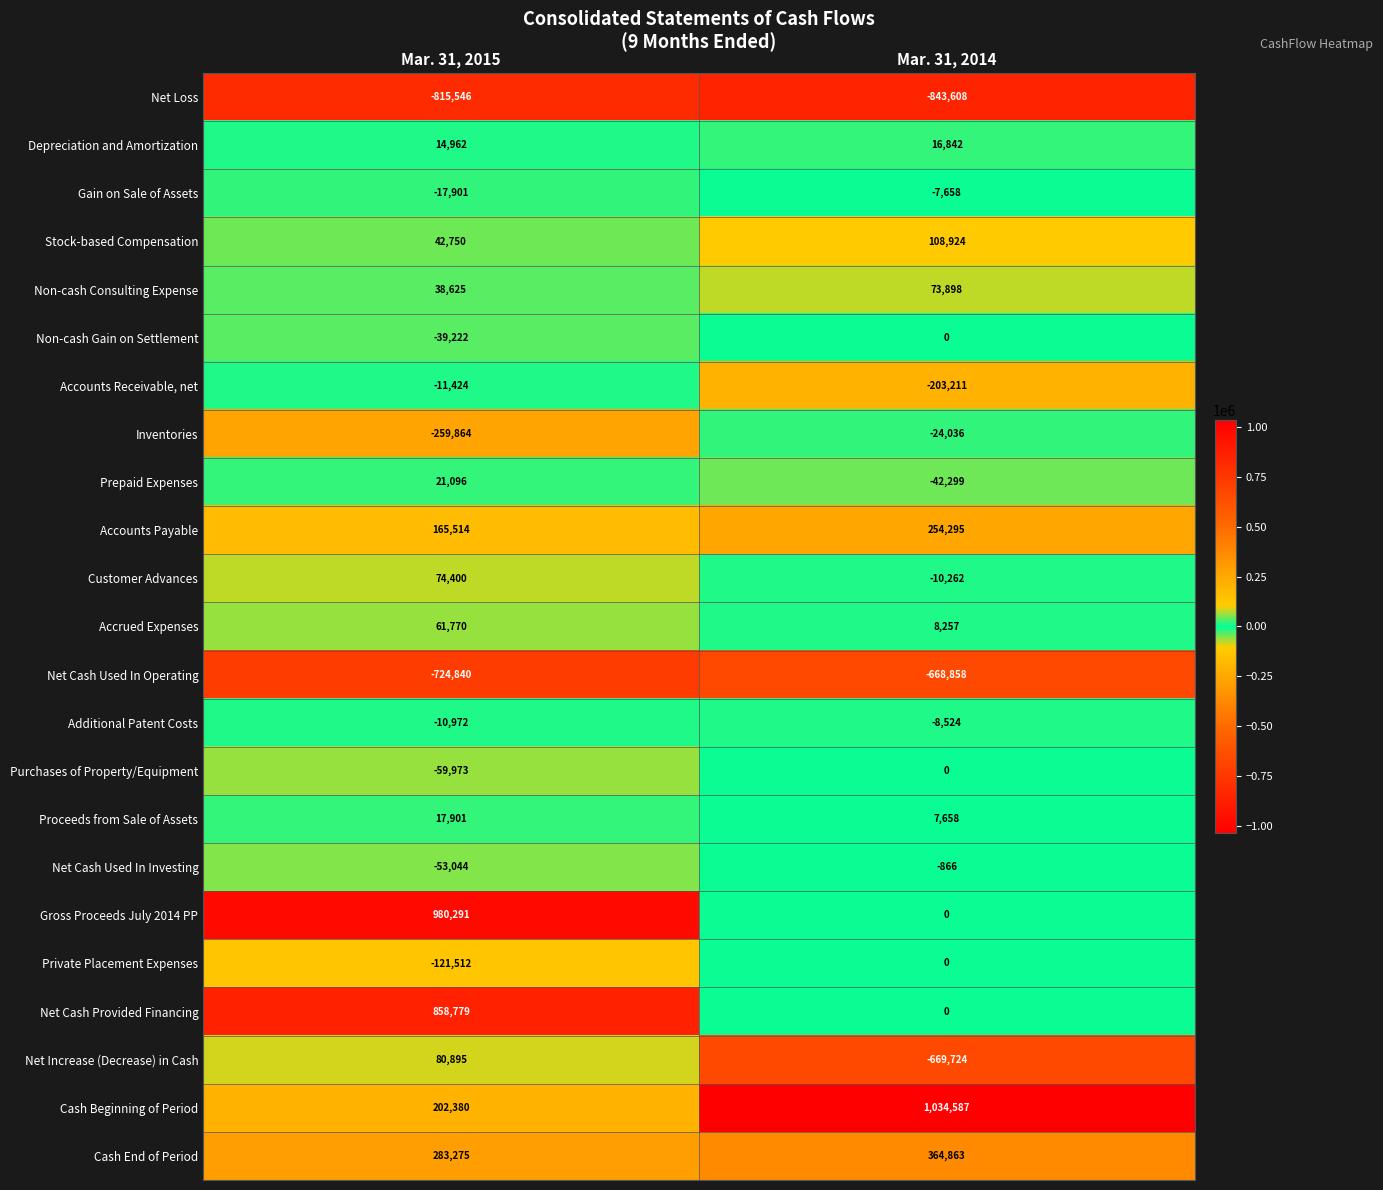

At which category is the sum across all series the highest?

Mar. 31, 2015